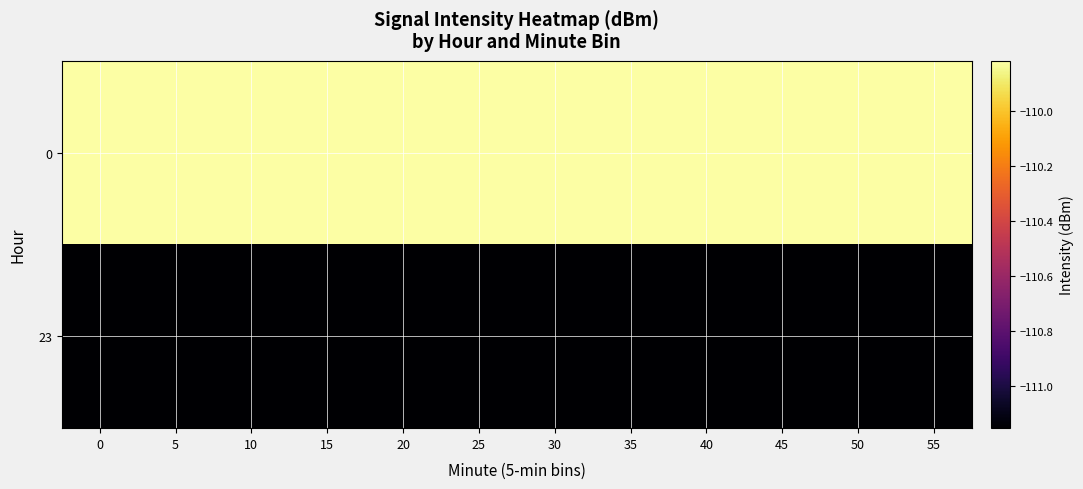

Reading left to right, list all the values displayed in this chart.

0: 0=-109.8	5=-109.8	10=-109.8	15=-109.8	20=-109.8	25=-109.8	30=-109.8	35=-109.8	40=-109.8	45=-109.8	50=-109.8	55=-109.8
23: 0=-111.2	5=-111.2	10=-111.2	15=-111.2	20=-111.2	25=-111.2	30=-111.2	35=-111.2	40=-111.2	45=-111.2	50=-111.2	55=-111.2